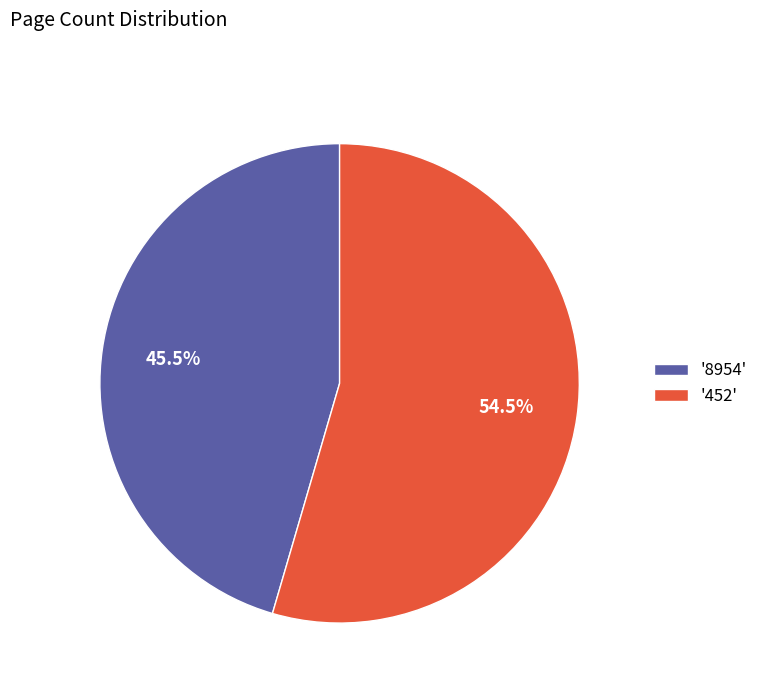

Rank the categories by value from lowest to highest.

'8954', '452'